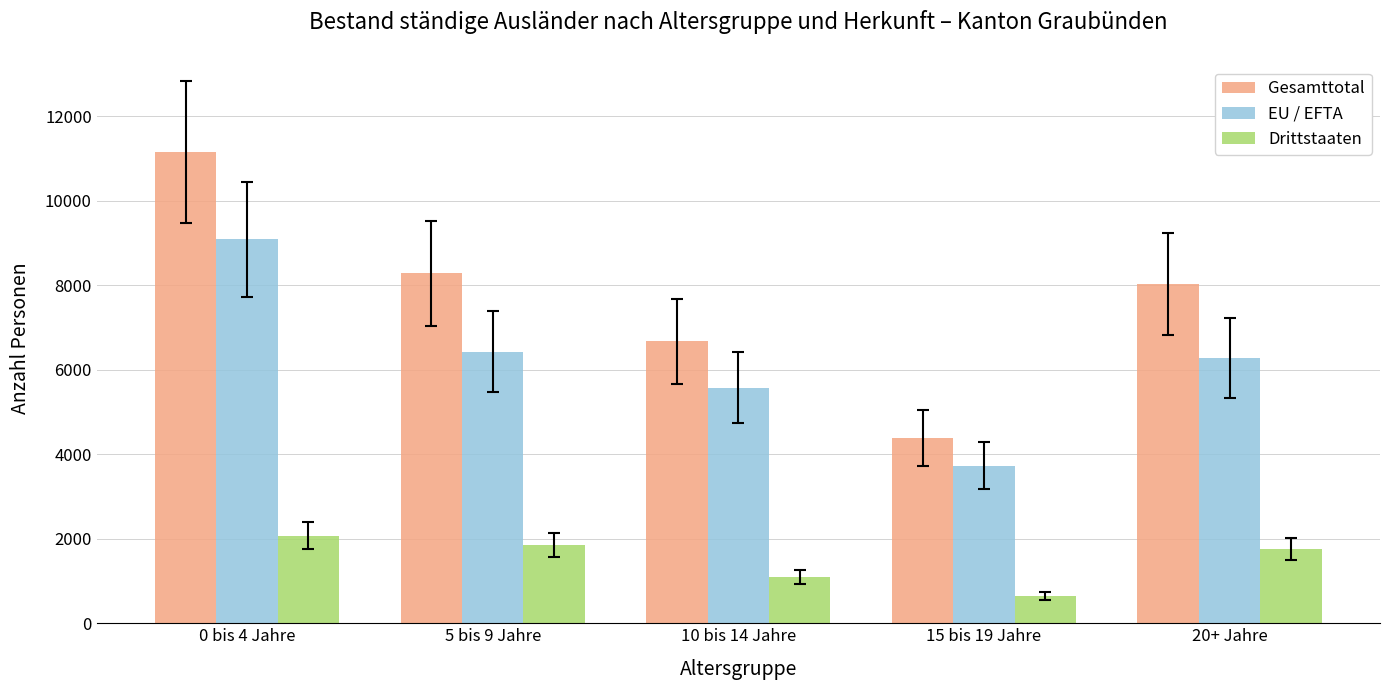

What is the label of the 2nd bar from the left?

5 bis 9 Jahre